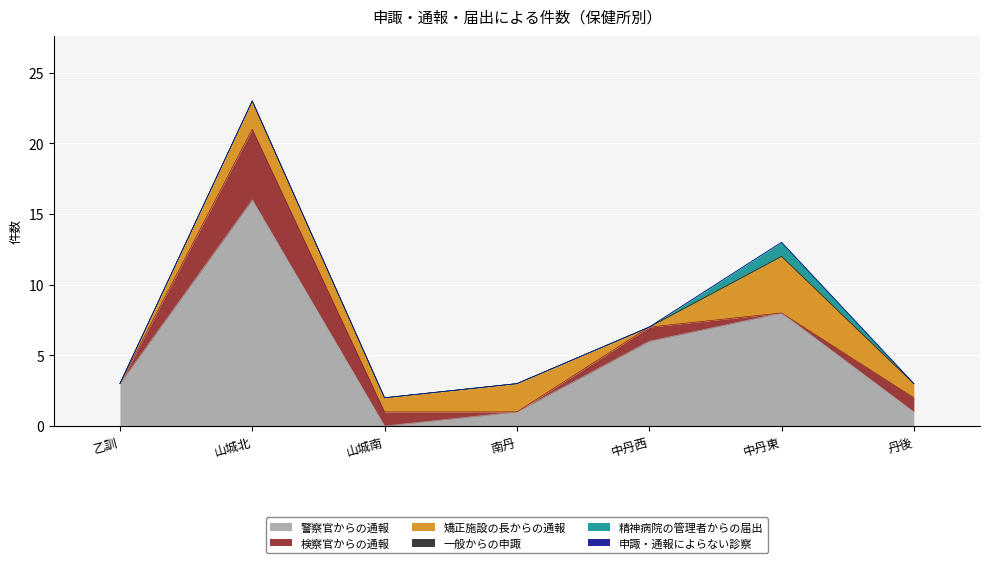

What are all the series names shown in the legend?

警察官からの通報, 検察官からの通報, 矯正施設の長からの通報, 一般からの申諏, 精神病院の管理者からの届出, 申諏・通報によらない診察